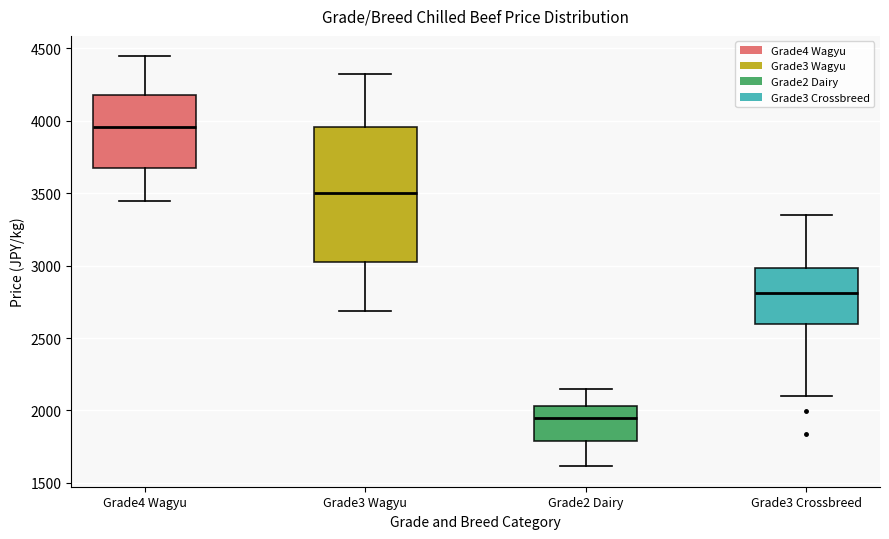

Where is the lower edge of the box for Grade3 Wagyu on the y-axis? The values are not printed on the chart, so give them approximately, as read against the axis.

3050